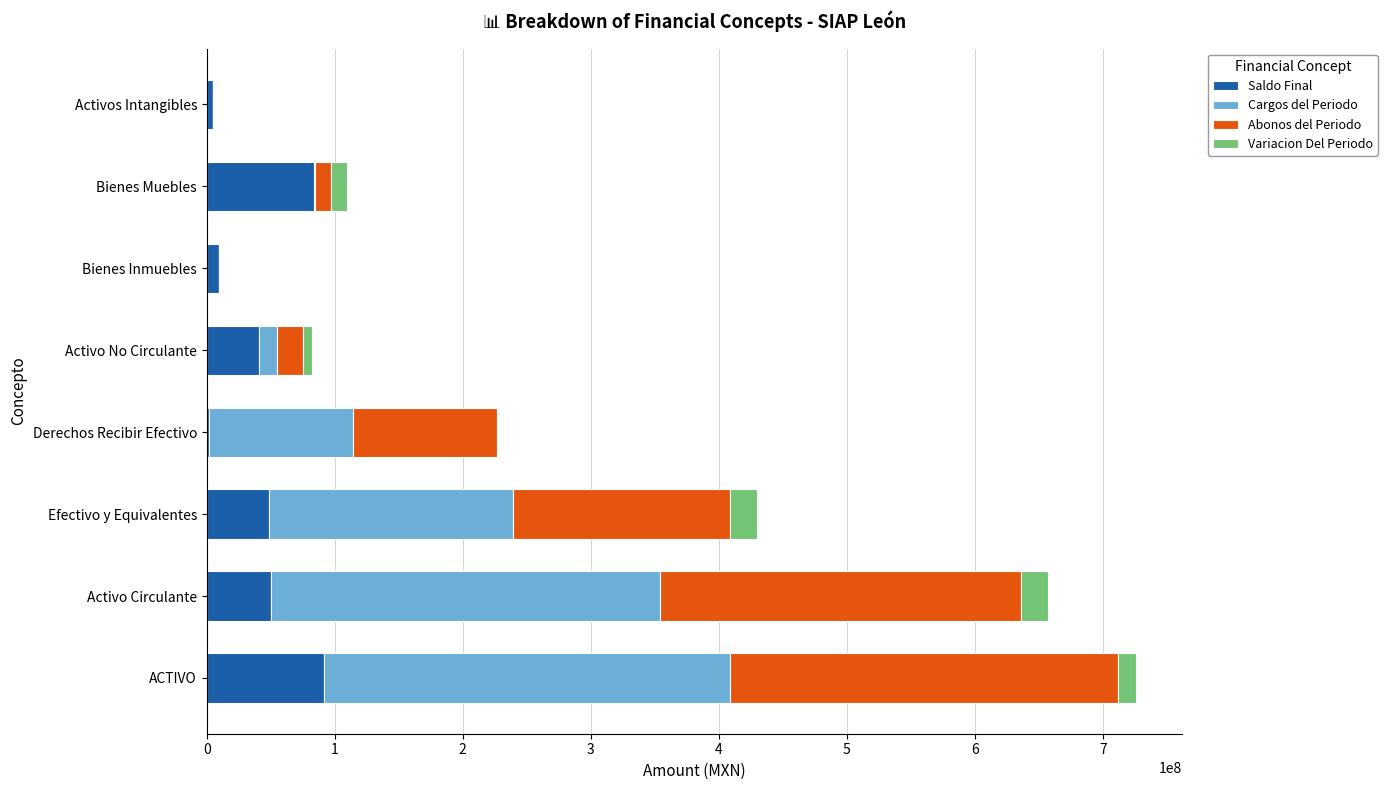

At which category is the sum across all series the highest?

ACTIVO